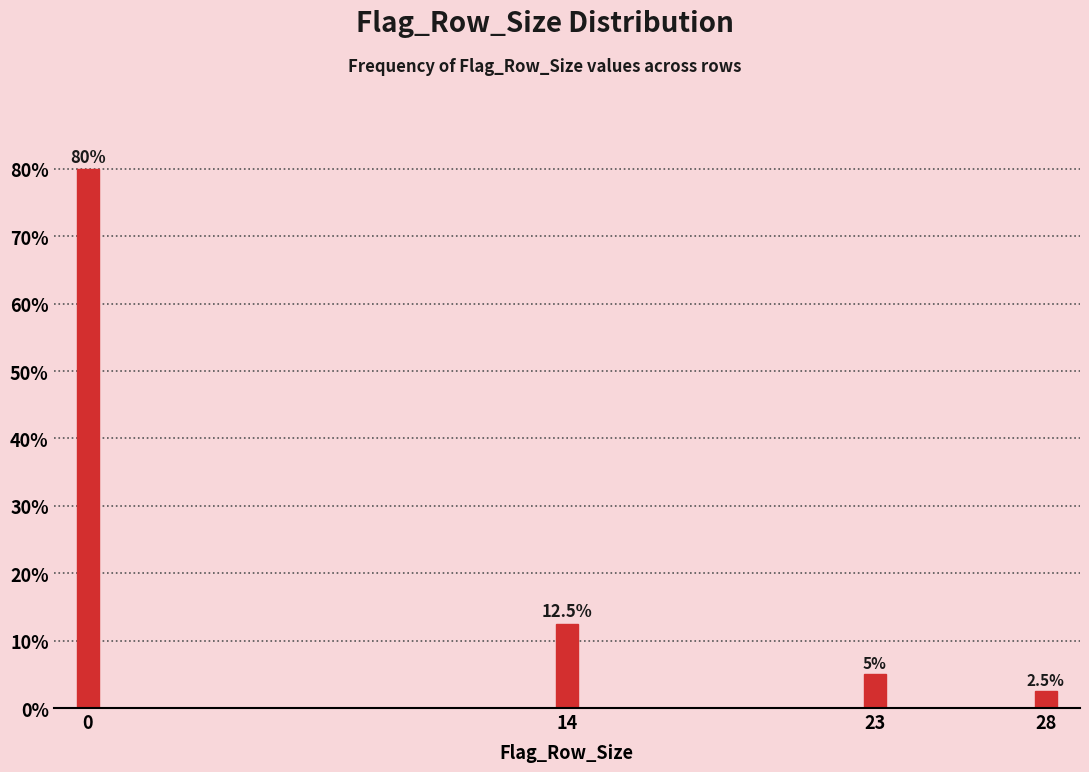

Reading right to left, list all the values displayed in this chart.

28=2.5	23=5.0	14=12.5	0=80.0